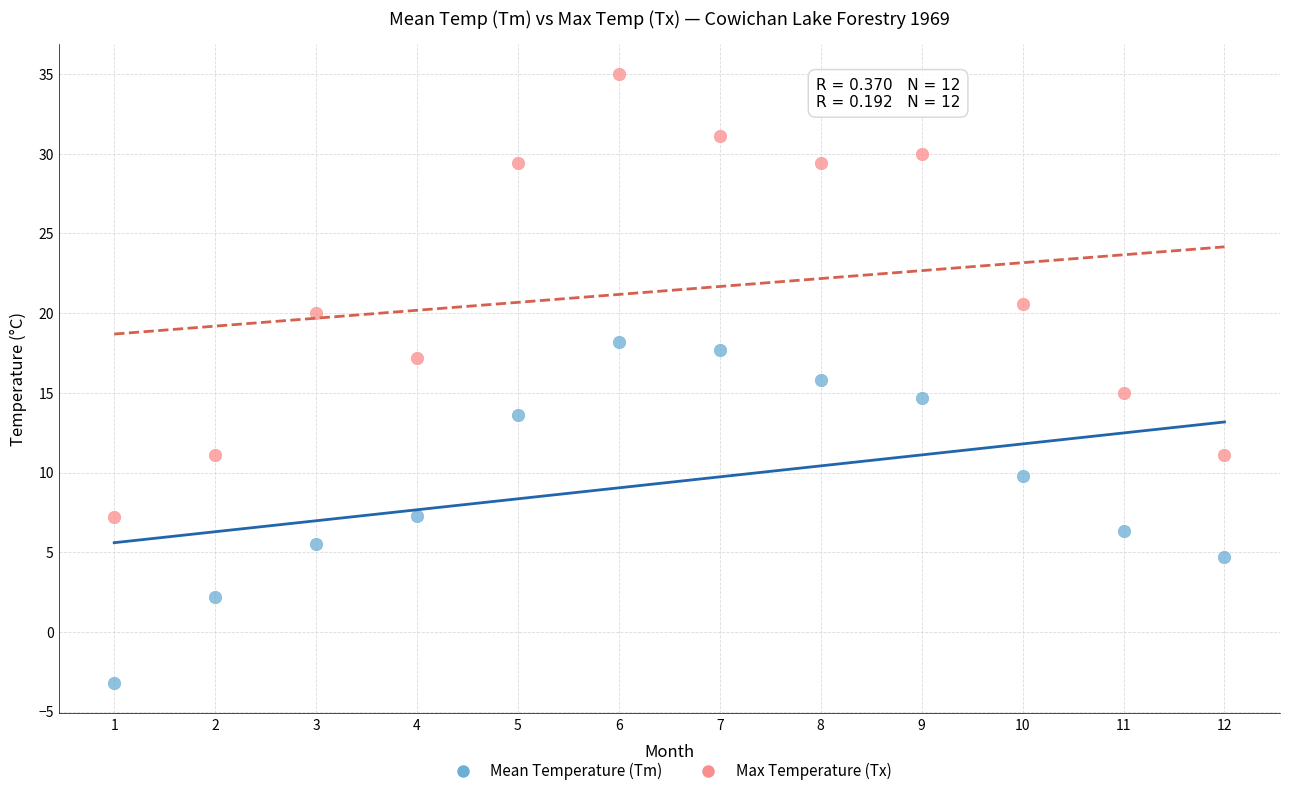

Which series has the largest Y range (max minus min)?

Max Temperature (Tx)